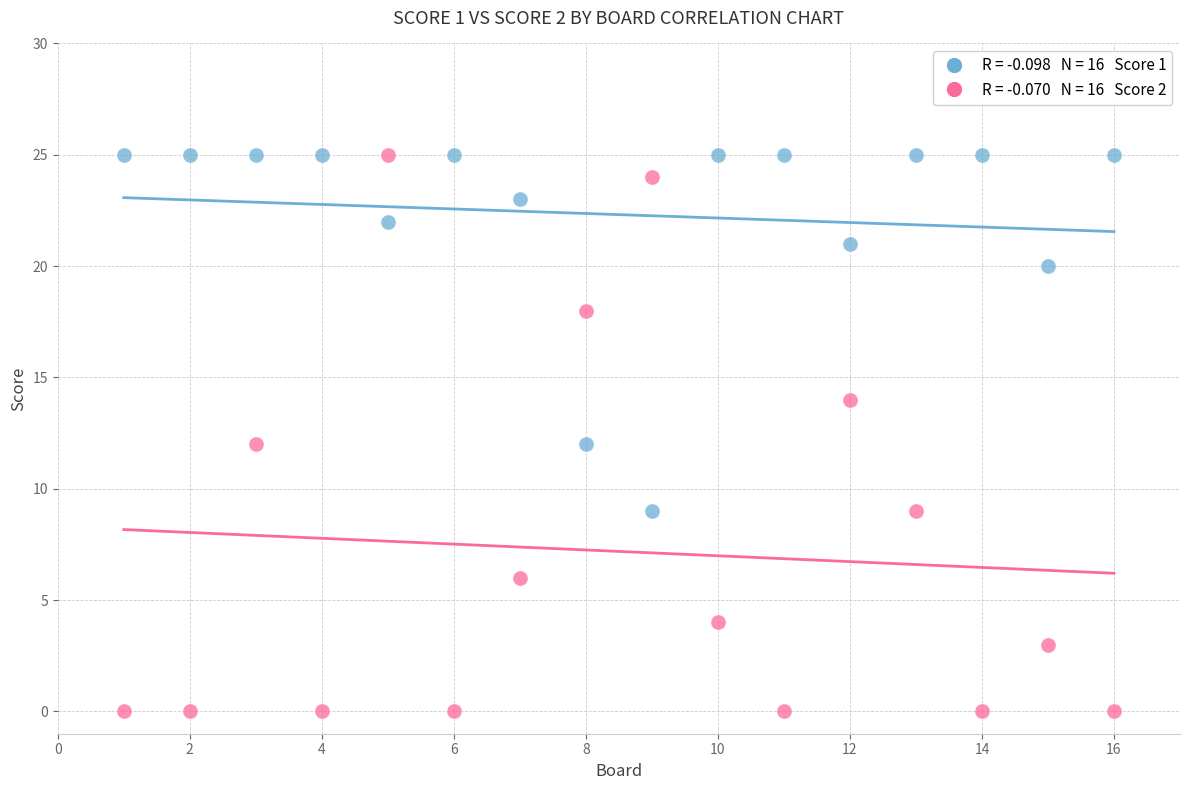

Across all data points, what is the range of X values (max minus min)?

15